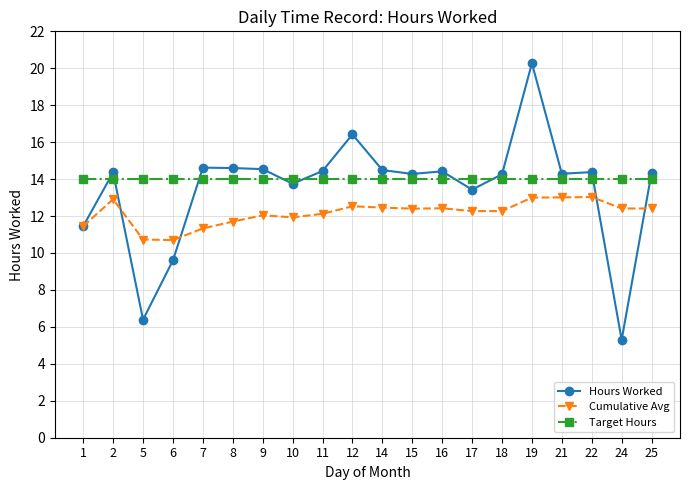

At how many categories does at least one series exceed 13?

20